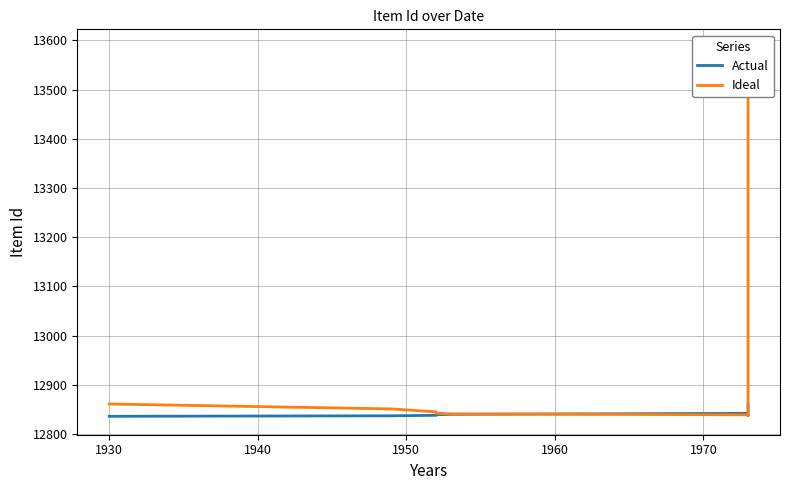

How many data points does each series have?

10